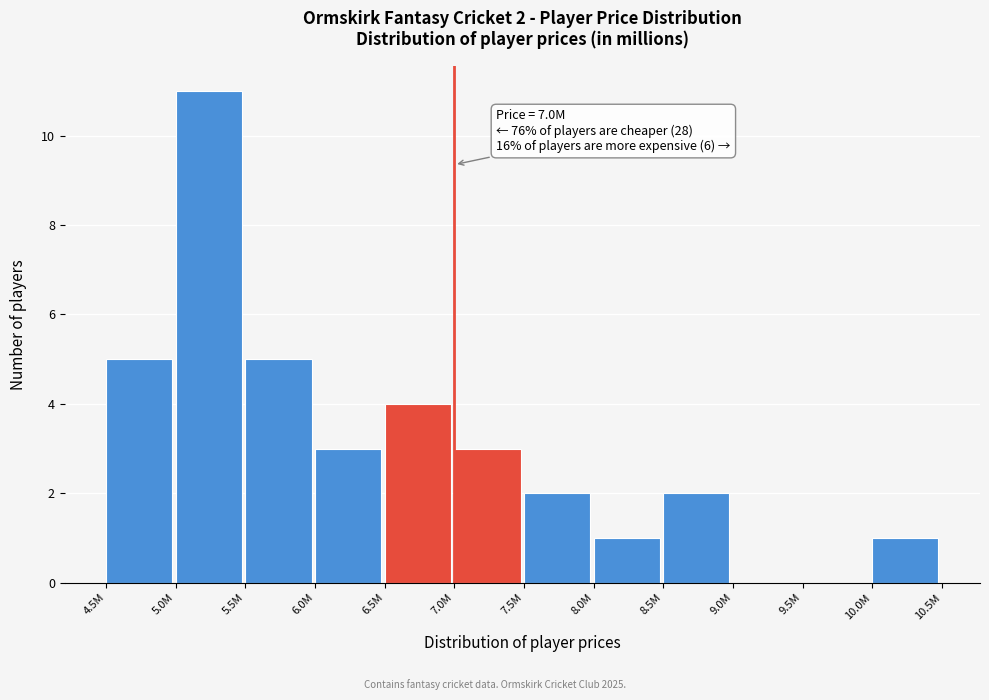

Reading left to right, transcribe all the data shown in this chart.

4.5M=5	5.0M=11	5.5M=5	6.0M=3	6.5M=4	7.0M=3	7.5M=2	8.0M=1	8.5M=2	9.0M=0	9.5M=0	10.0M=1